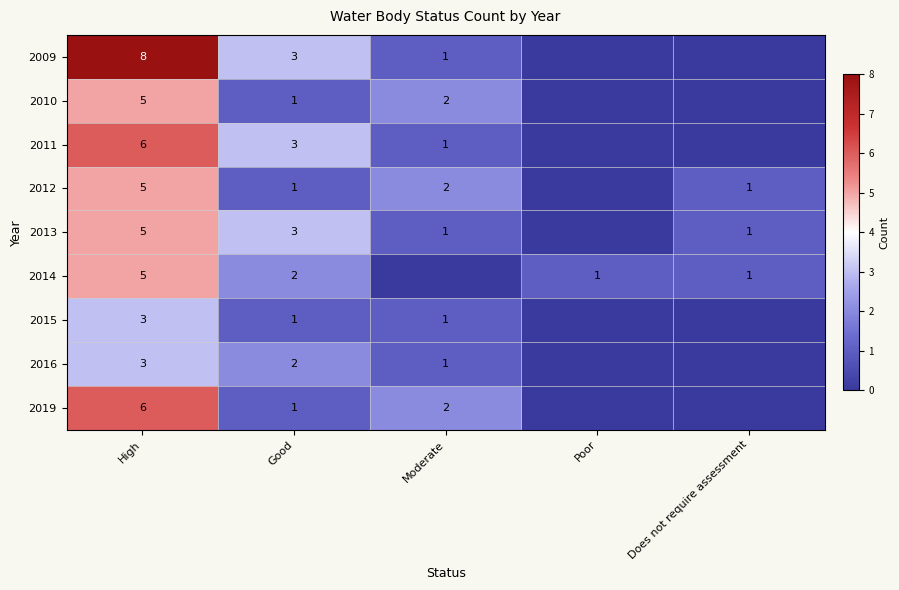

Is it true that 2015 equals 1 at Moderate?

True